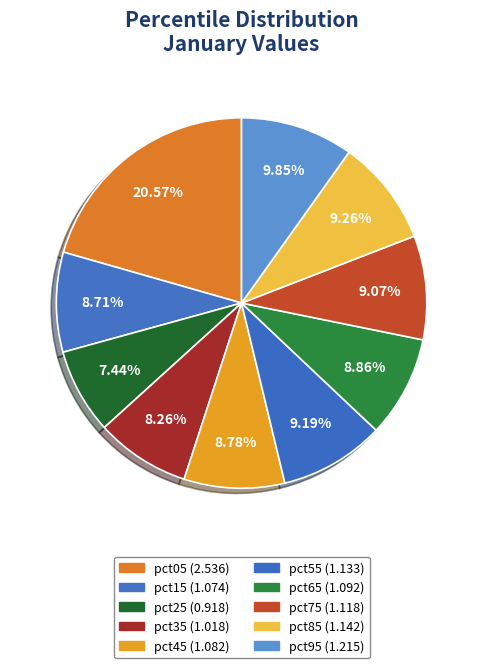

How many slices are in this pie chart?

10